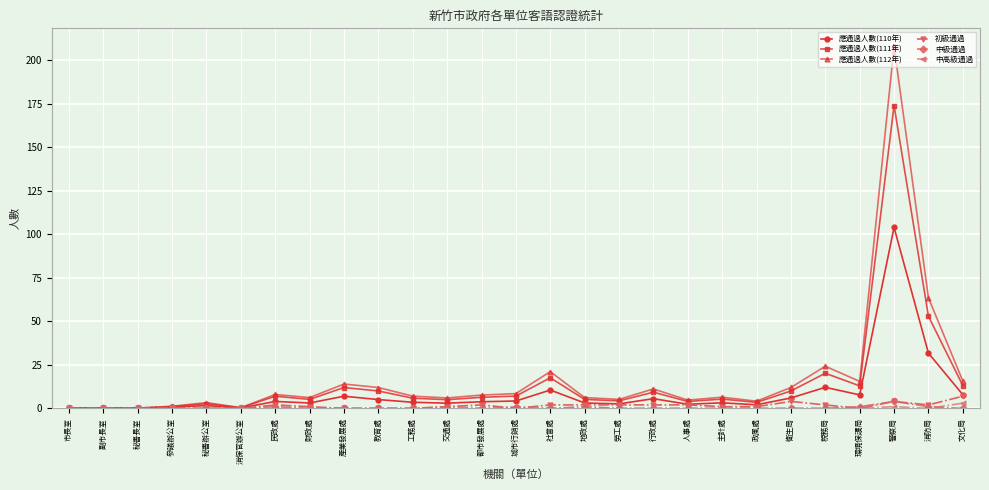

At which category is the sum across all series the highest?

警察局